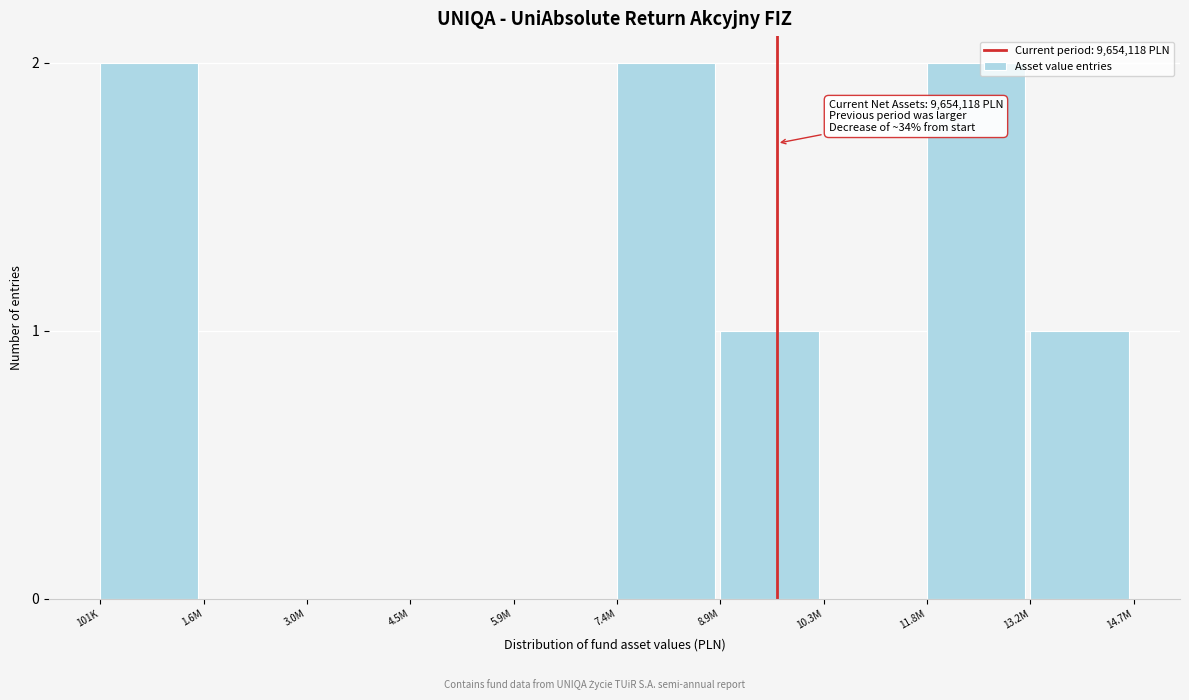

Reading left to right, extract all data points from this chart.

101K=2	1.6M=0	3.0M=0	4.5M=0	5.9M=0	7.4M=2	8.9M=1	10.3M=0	11.8M=2	13.2M=1